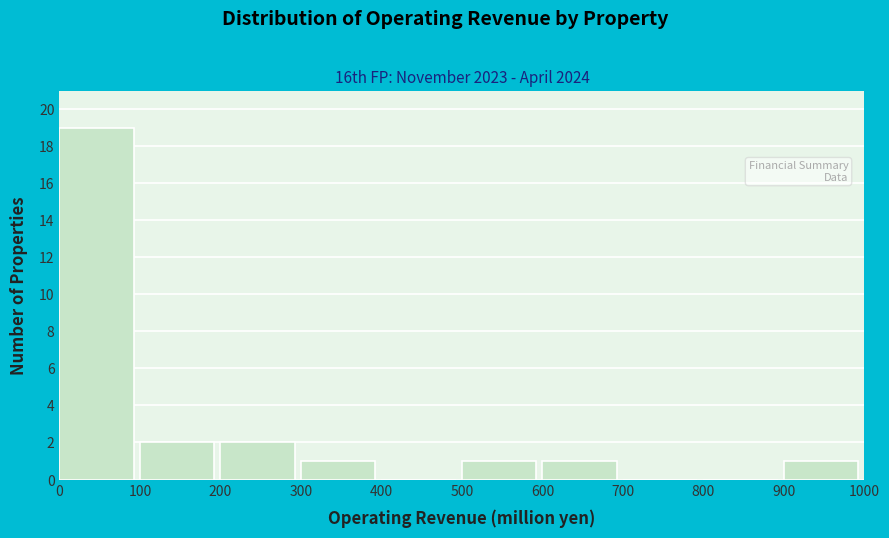

Reading left to right, list every bar in this chart as the range it spans on the x-axis followed by its height. The values are not printed on the chart, so give them approximately, as read against the axis.

0 to 100: 19
100 to 200: 2
200 to 300: 2
300 to 400: 1
400 to 500: 0
500 to 600: 1
600 to 700: 1
700 to 800: 0
800 to 900: 0
900 to 1000: 1